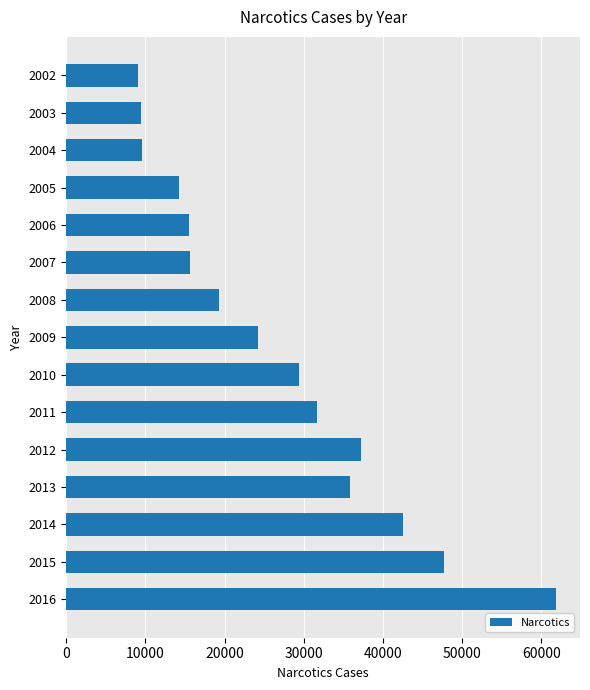

What is the smallest value displayed?

9018